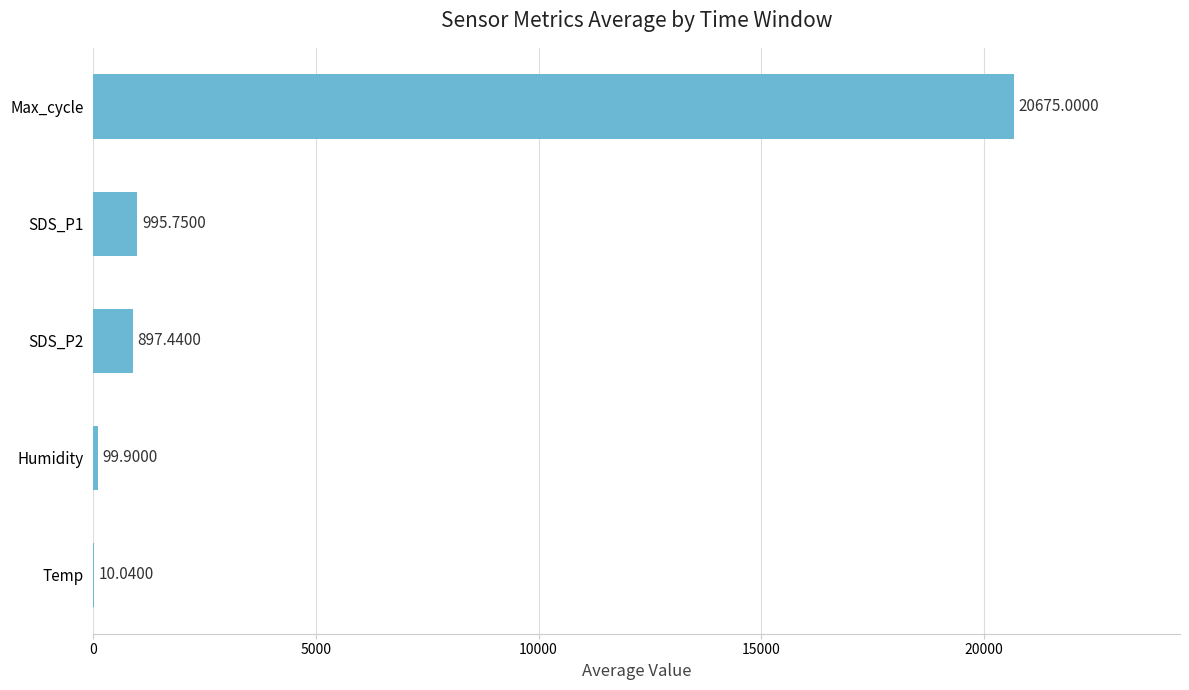

Between SDS_P2 and Max_cycle, which is larger?

Max_cycle